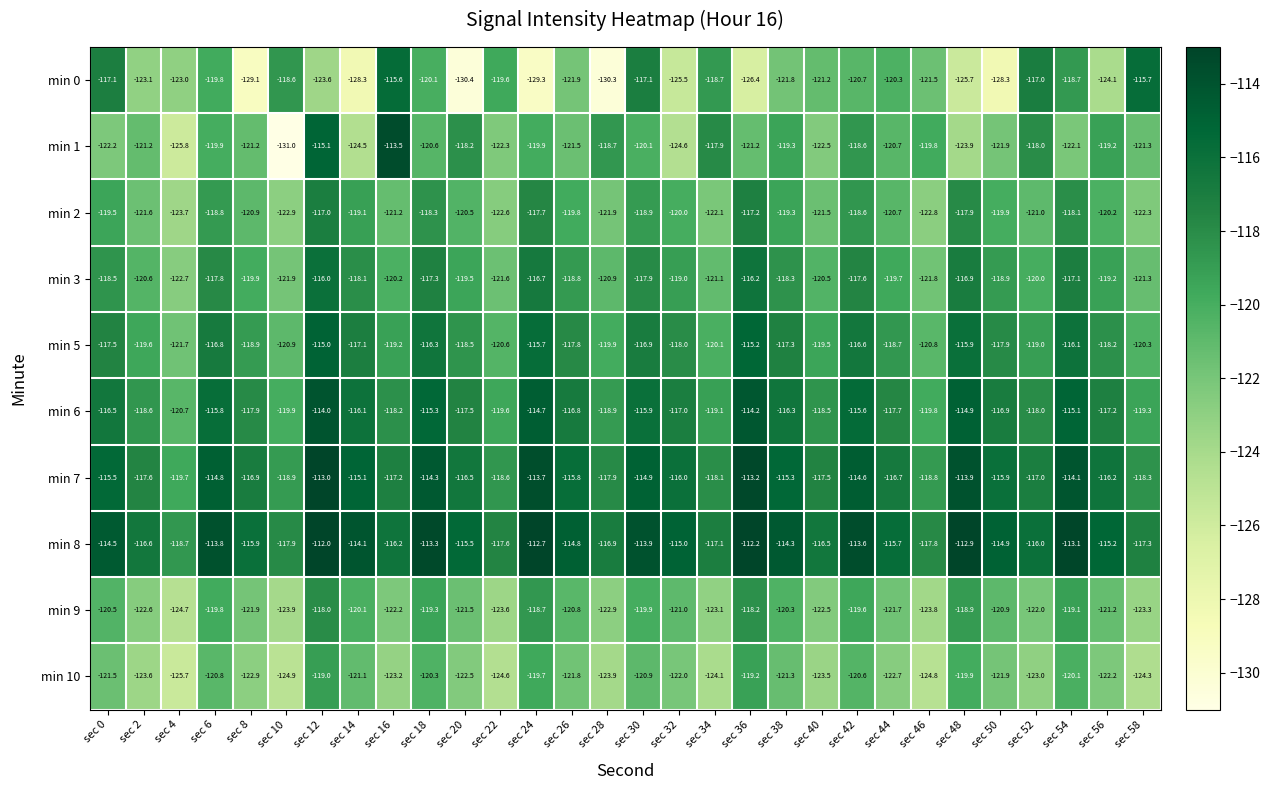

What is the sum of the min 9 values at sec 32 and sec 16?

-243.2